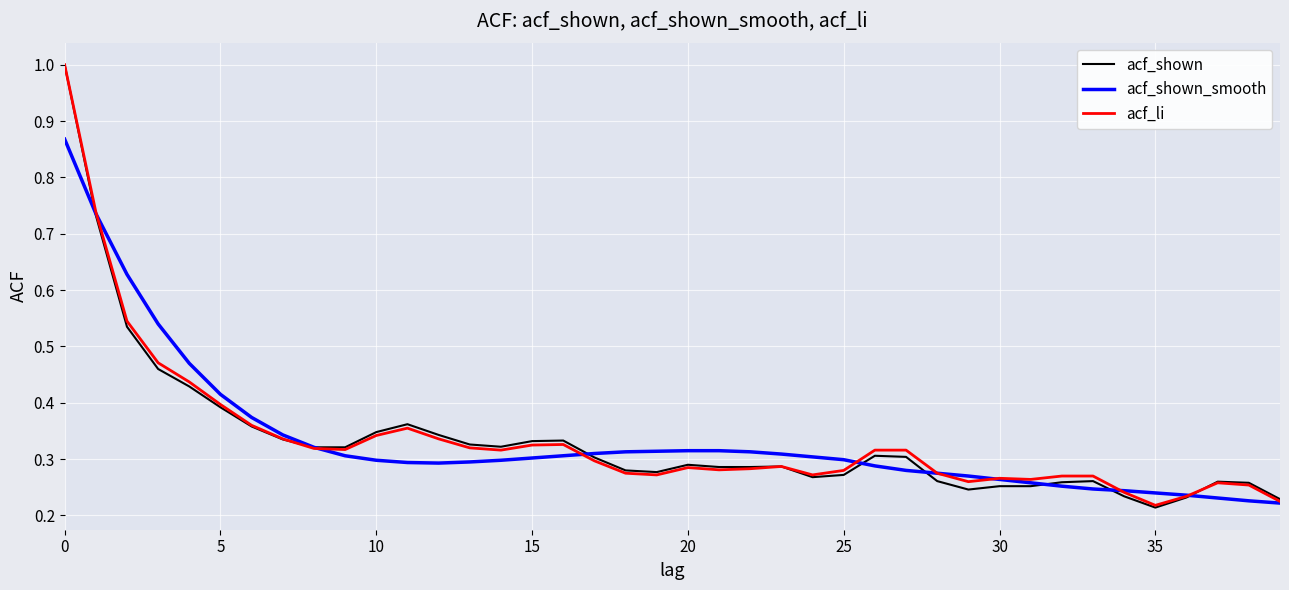

What is the maximum value for acf_li?

1.0